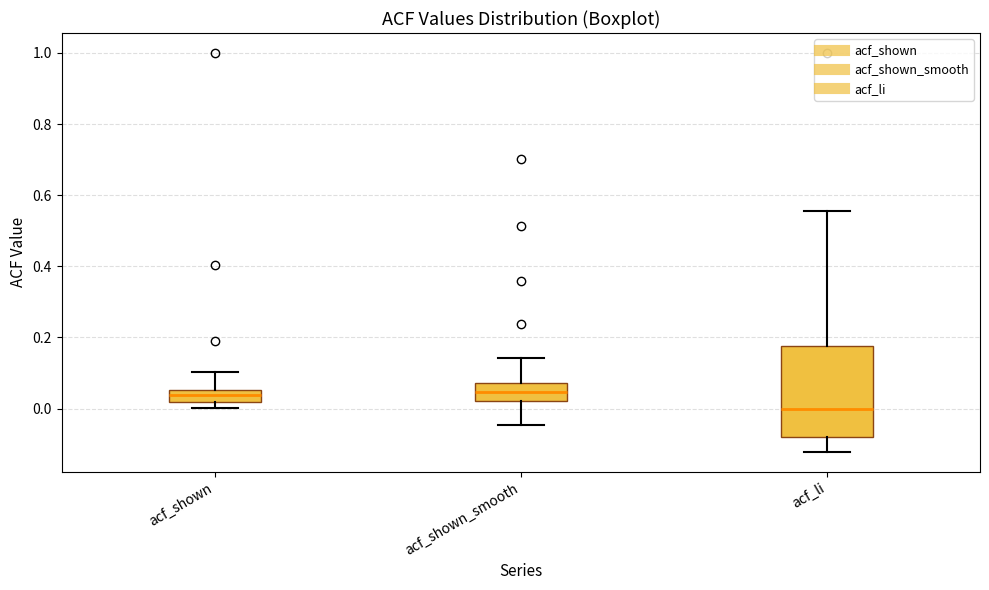

Comparing the boxes themselves (not the whiskers), which one is the tallest?

acf_li